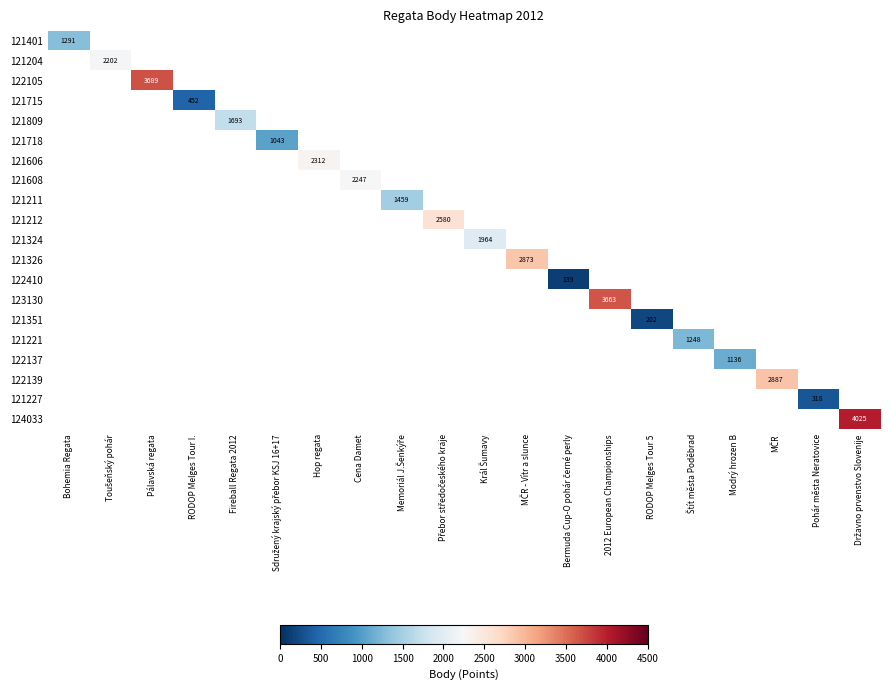

At how many categories does at least one series exceed 3642?

3